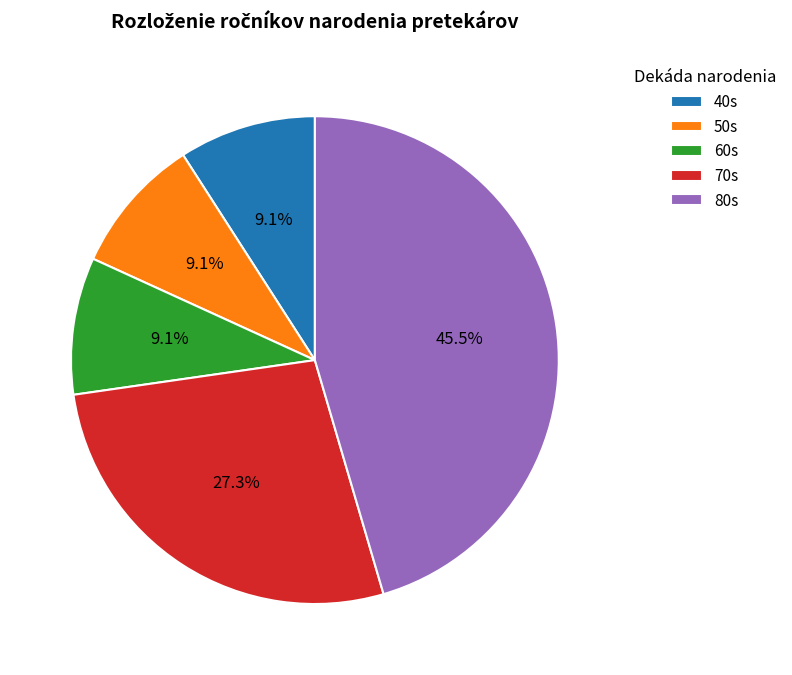

Between 50s and 80s, which is larger?

80s